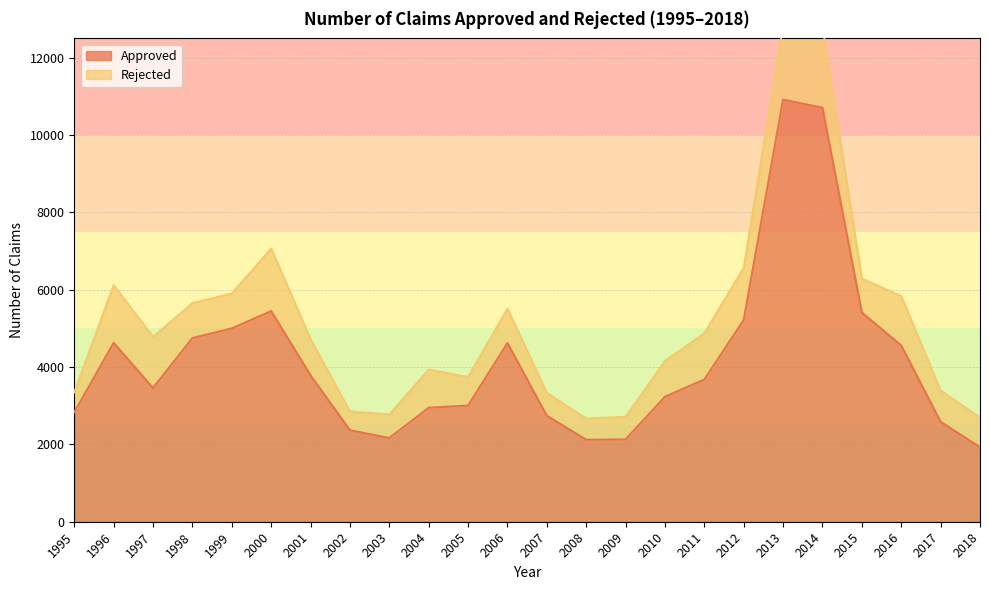

Reading left to right, what are all the values shown in this chart?

2831	4626	3459	4750	4999	5447	3786	2367	2165	2947	3004	4621	2740	2120	2129	3231	3679	5219	10919	10705	5411	4558	2583	1930